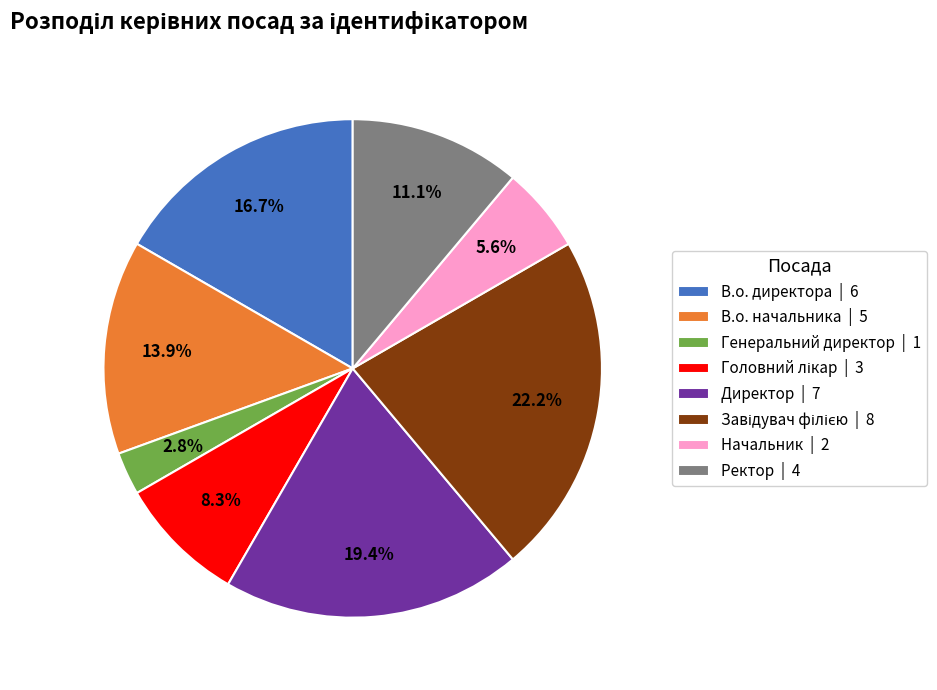

Which has a higher value, Генеральний директор | 1 or Директор | 7?

Директор | 7